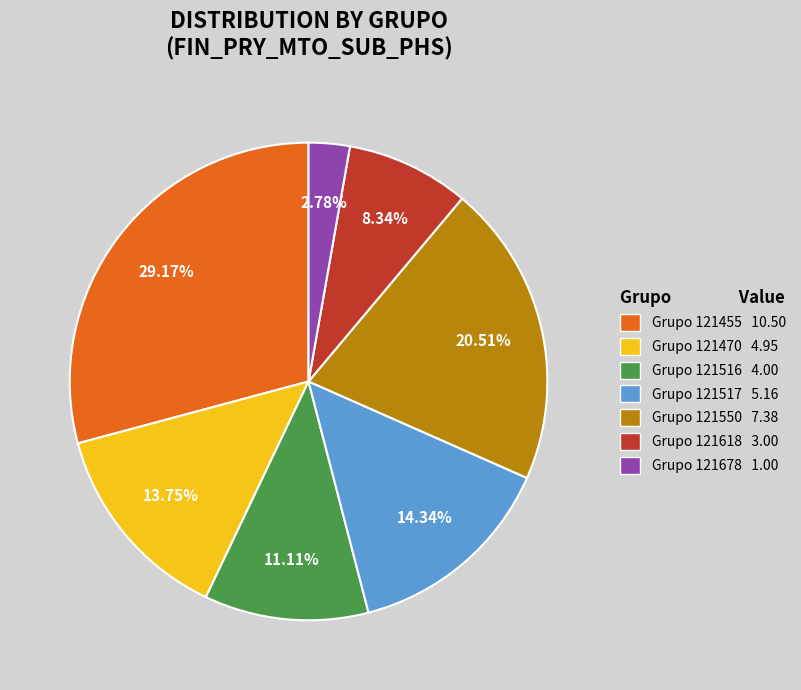

What is the smallest slice in the pie chart?

Grupo 121678 1.00